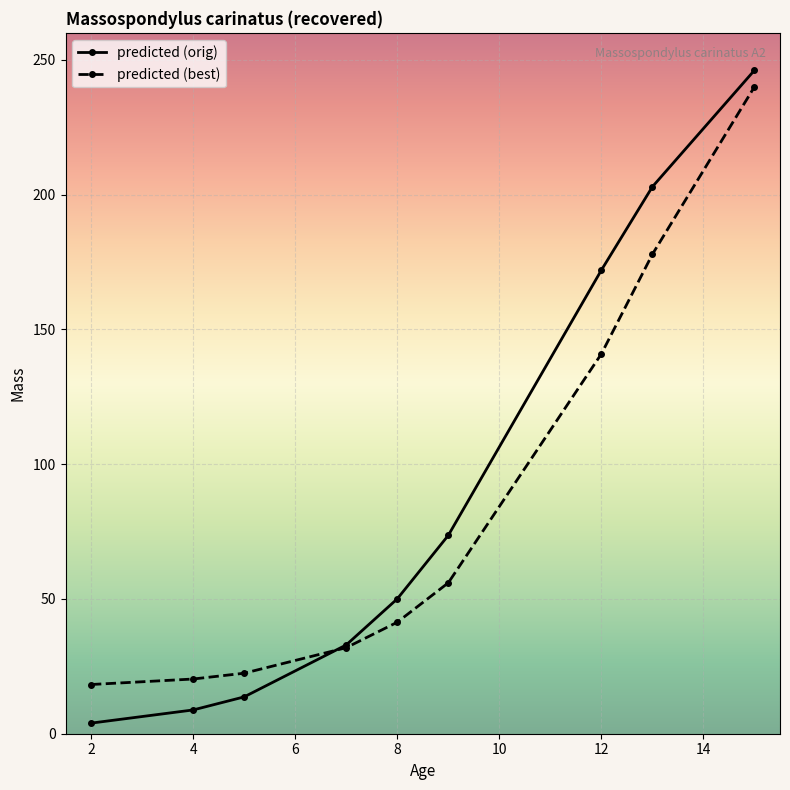

At how many categories does at least one series exceed 65?

4